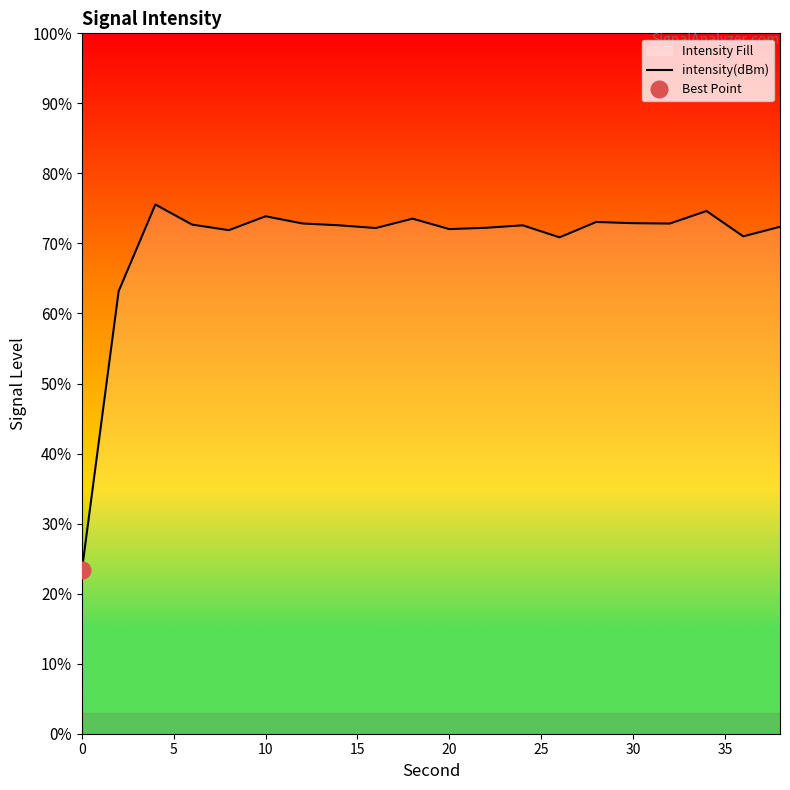

Reading right to left, list all the values displayed in this chart.

72.4	71.0	74.6	72.8	72.9	73.1	70.9	72.6	72.2	72.0	73.5	72.2	72.6	72.9	73.9	71.9	72.7	75.6	63.2	23.4